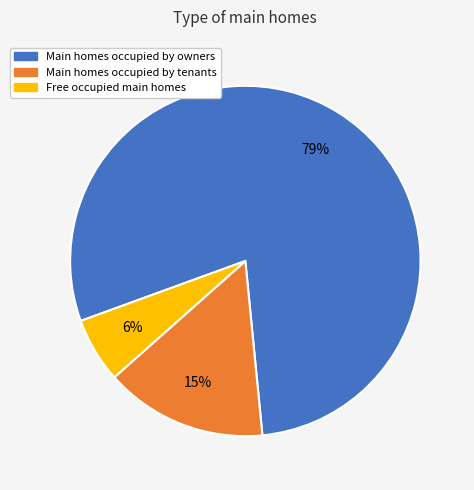

How many slices are in this pie chart?

3